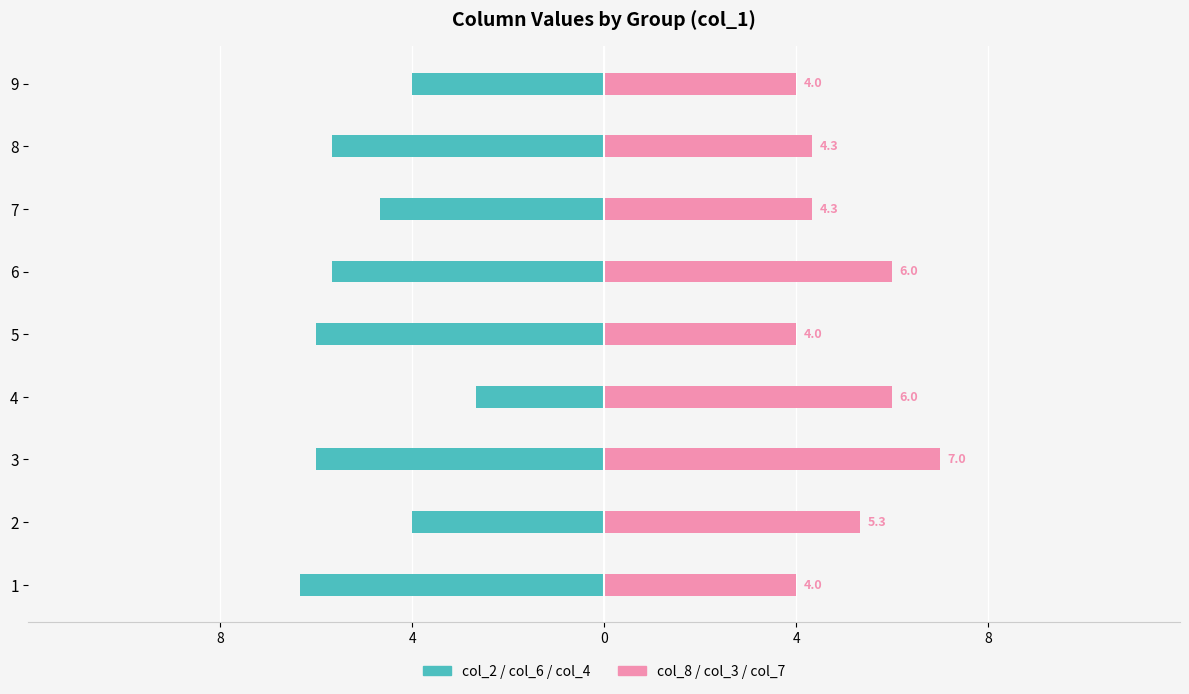

What is the value of the col_2 / col_6 / col_4 (left) bar at the 8th from the left?

-5.7